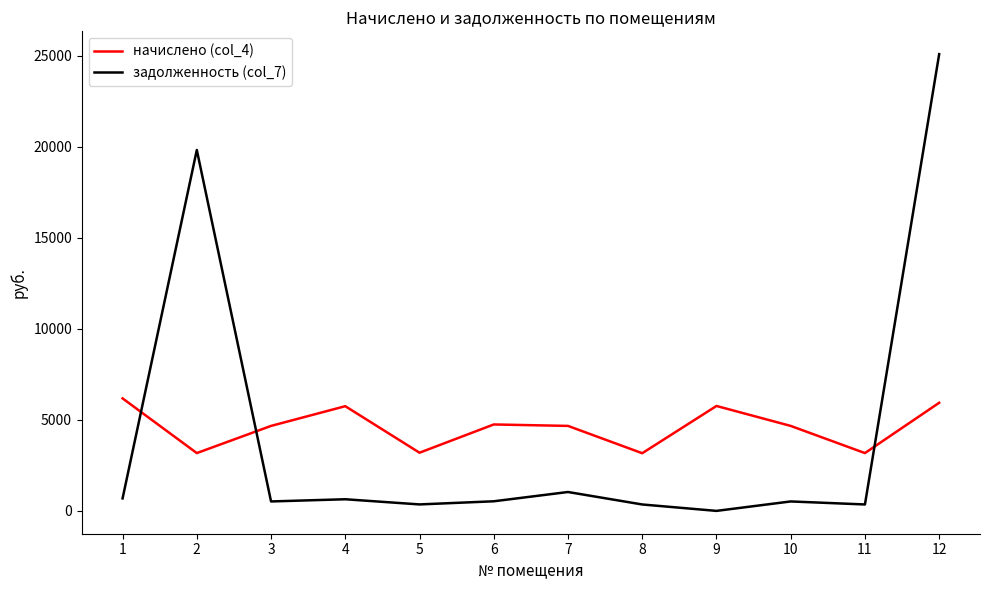

What is the approximate value of задолженность (col_7) at 4?

638.9